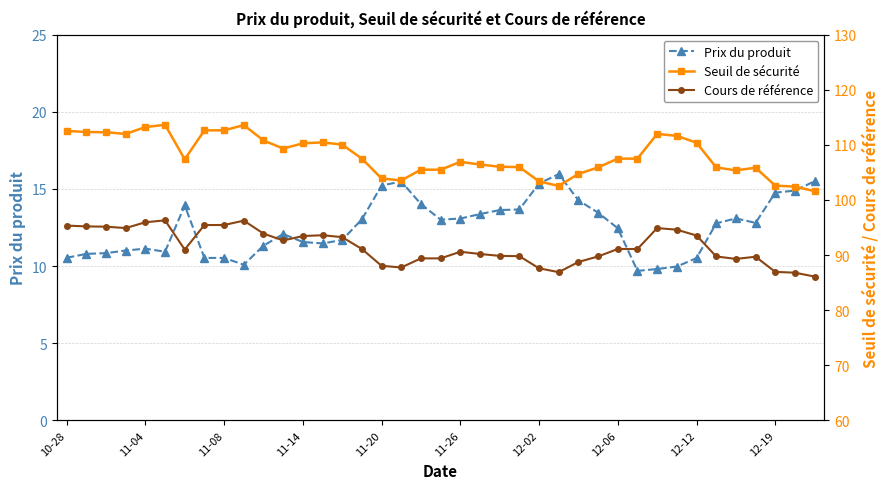

In Prix du produit, how many points are higher than both neighbors (excluding endpoints)?

6